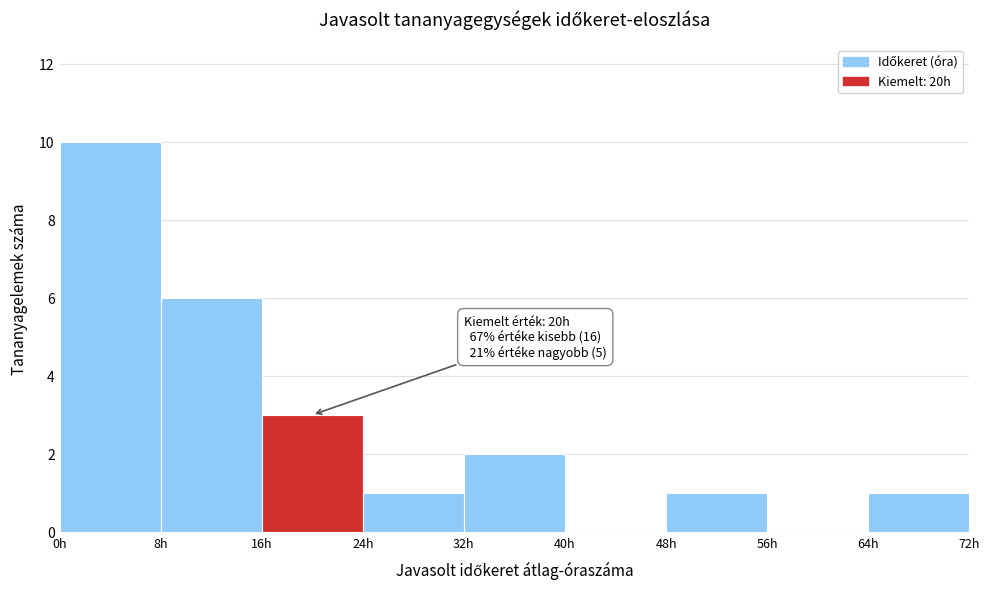

Which range on the x-axis has the tallest bar?

0 to 8